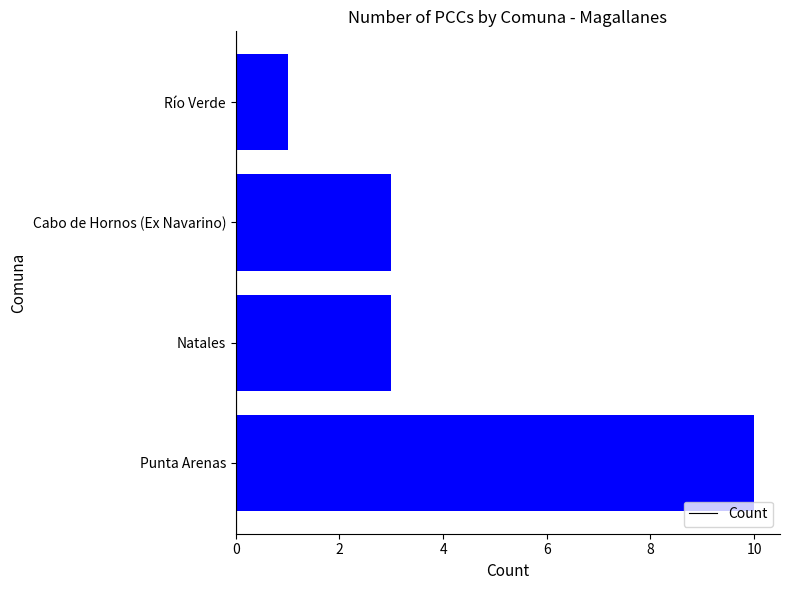

How many bars are there in total?

4